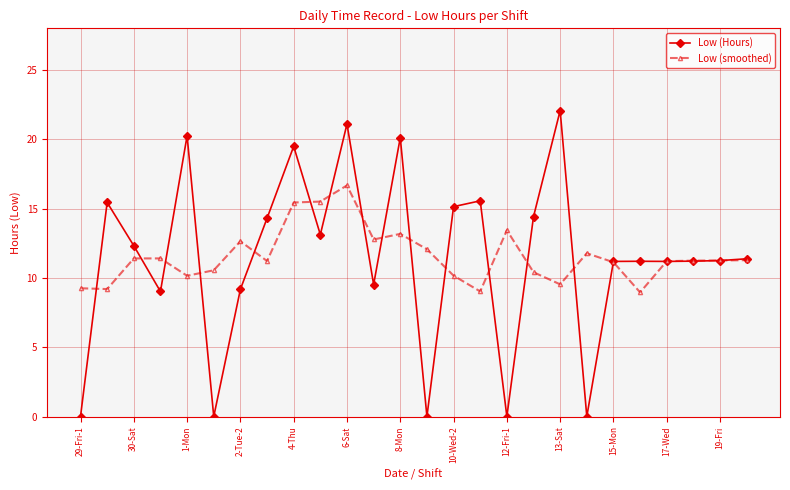

What is the highest value of the Low (smoothed) series?

16.7